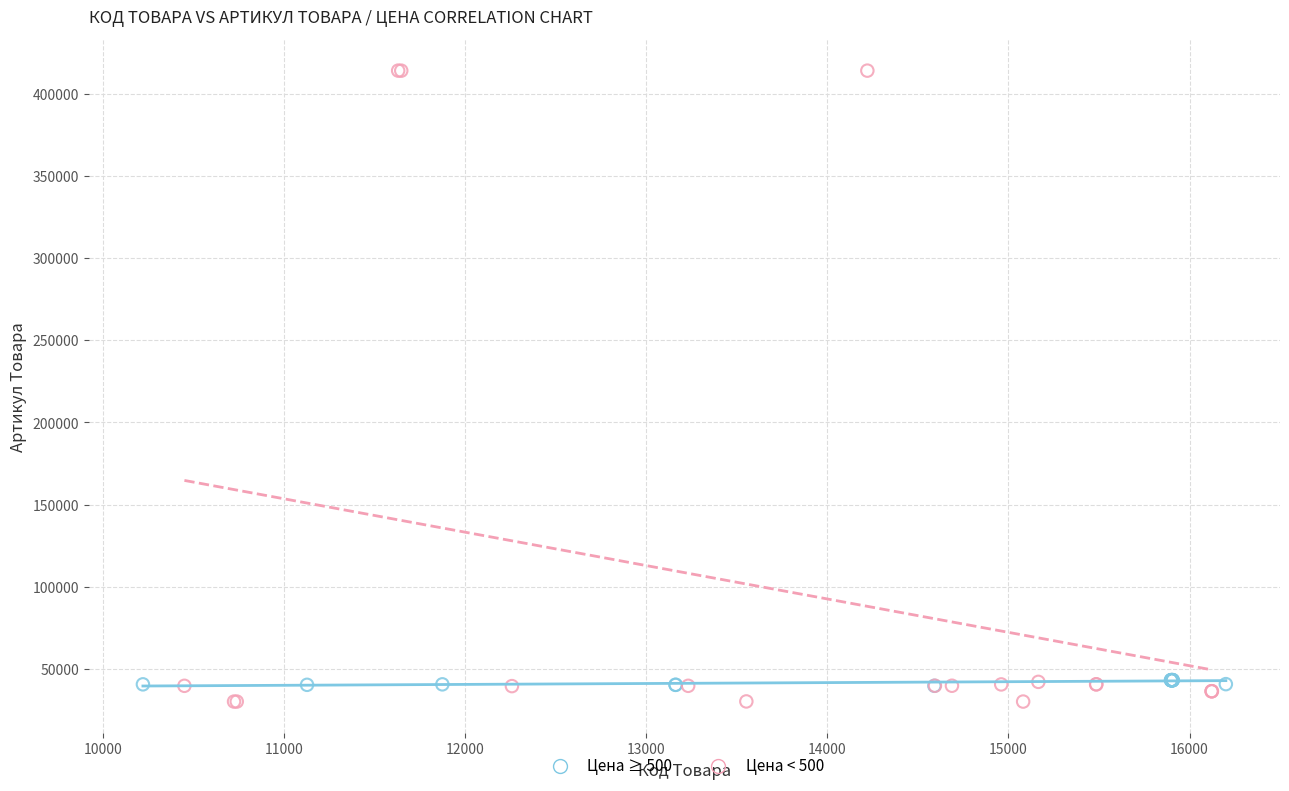

Which series contains the highest Y value?

Цена < 500